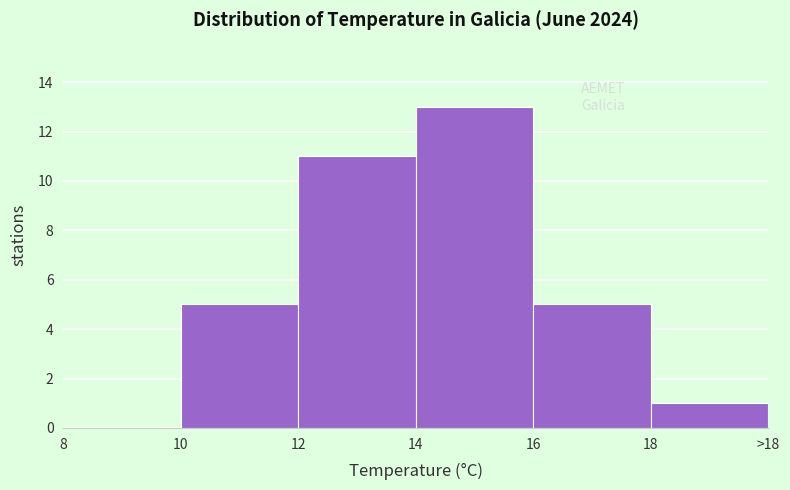

Reading left to right, extract all data points from this chart.

8=0	10=5	12=11	14=13	16=5	18=1